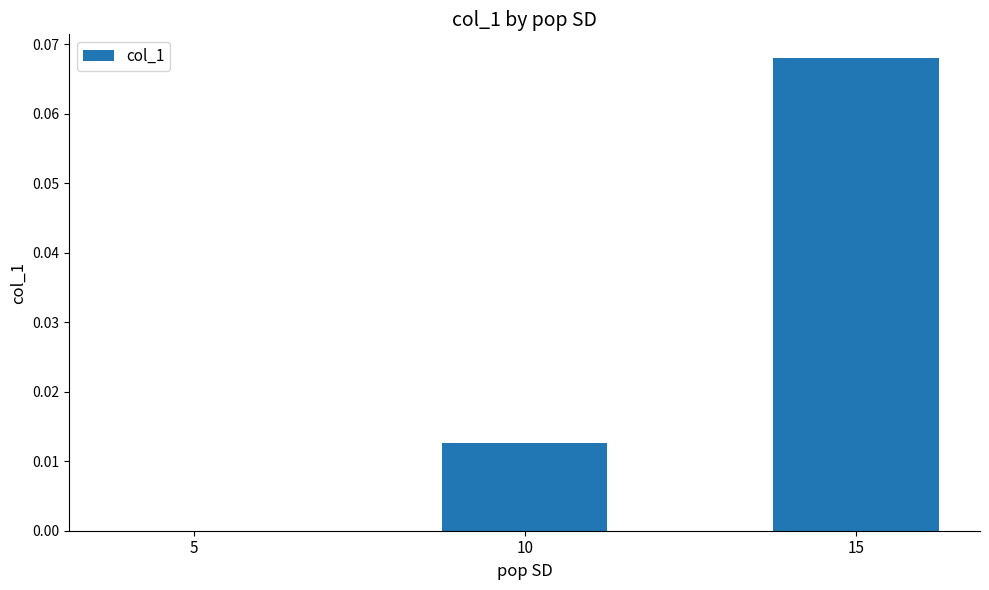

How many distinct data groups are displayed?

1